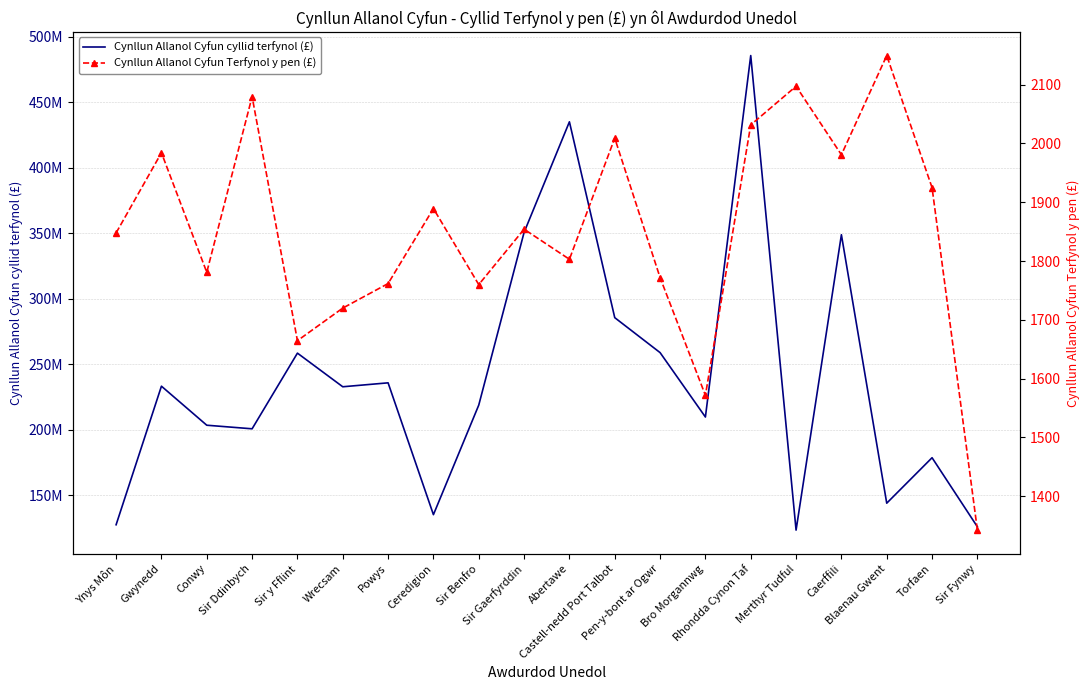

True or false: Cynllun Allanol Cyfun cyllid terfynol (£) and Cynllun Allanol Cyfun Terfynol y pen (£) intersect in this chart.

False